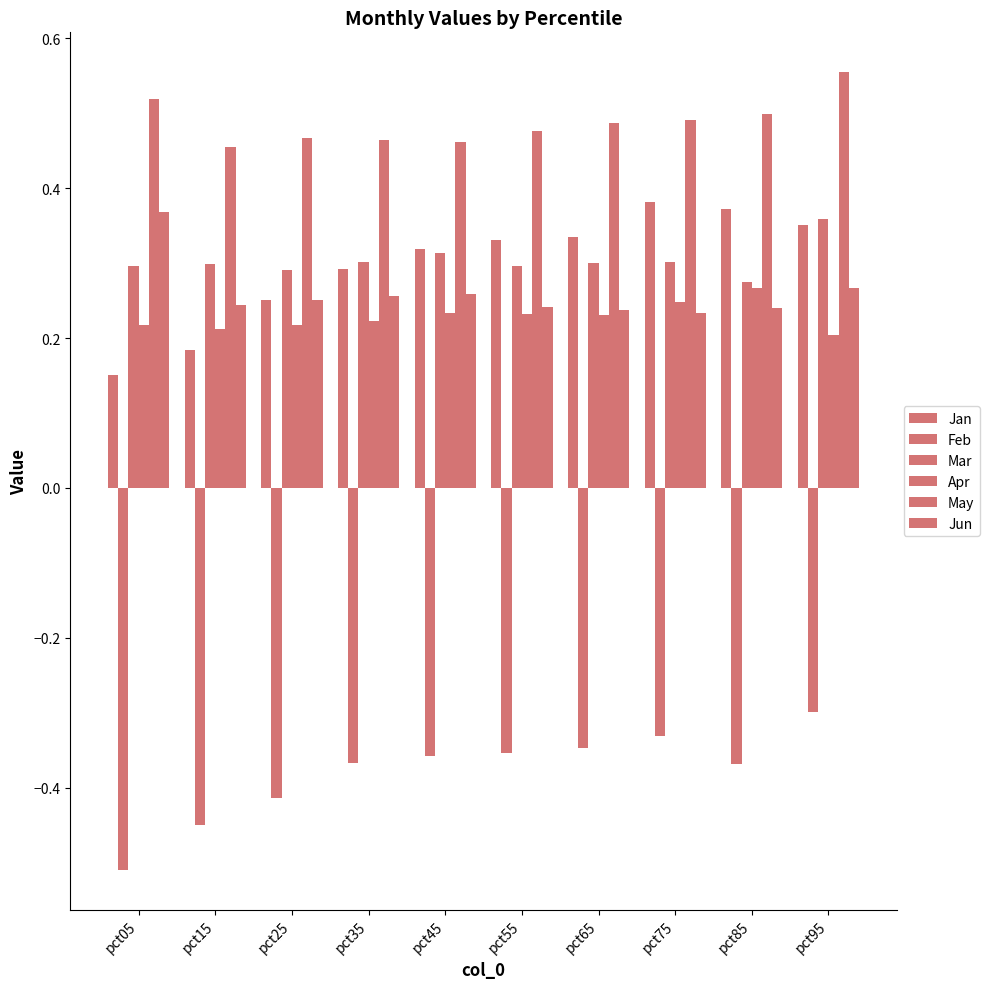

Count the number of data series in this chart.

6